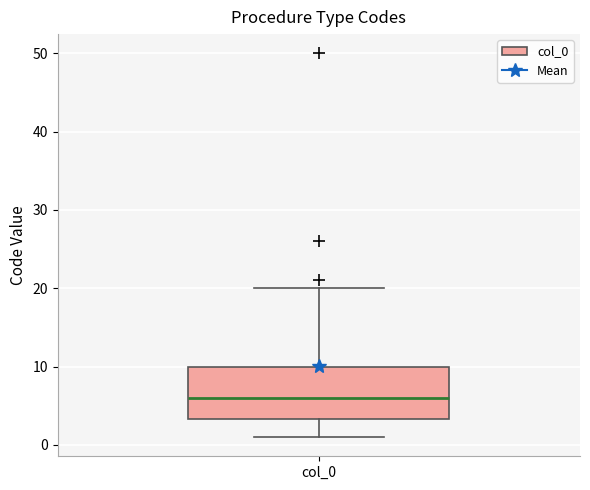

Transcribe this box plot: give where the median line is, the range the box spans, and where the two whiskers end, as read against the y-axis. The values are not printed on the chart, so give them approximately, as read against the axis.

median 6, box 3 to 10, whiskers 1 to 20